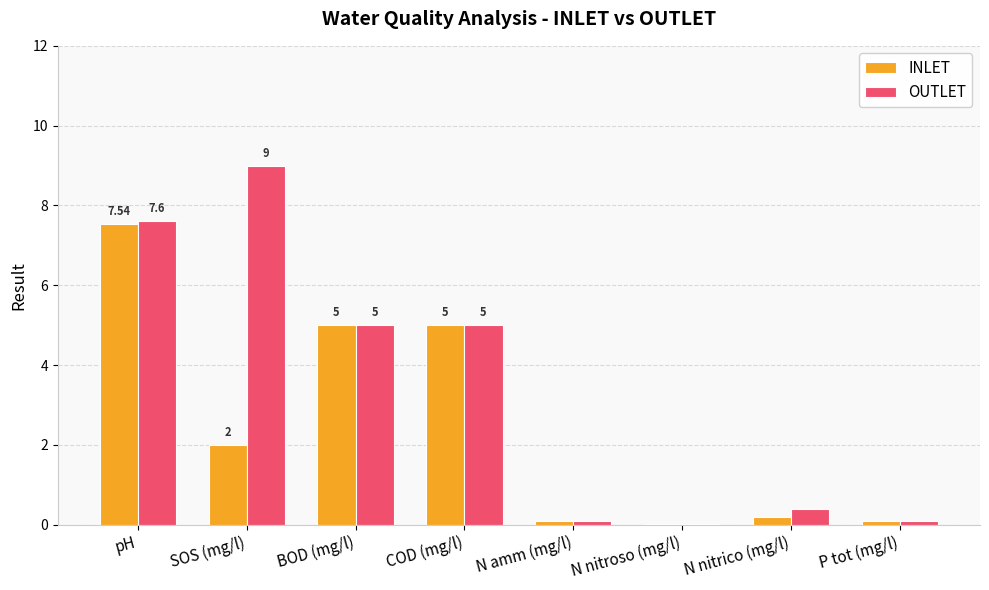

Which category has the highest value across all series?

SOS (mg/l)